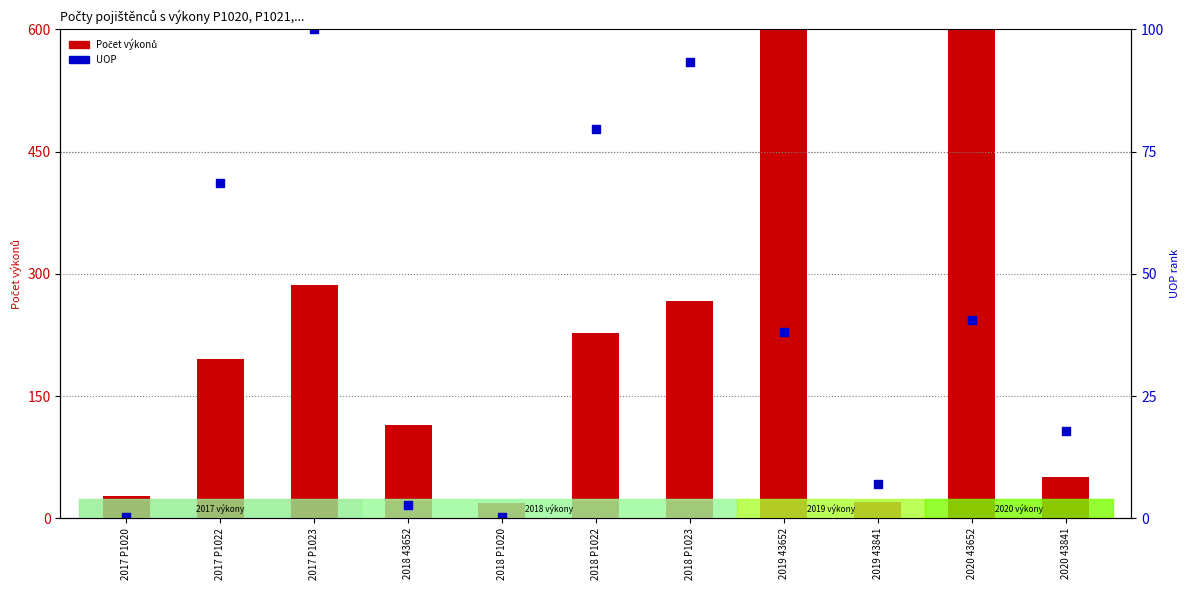

Which series contains the lowest Y value?

UOP (percentile rank)